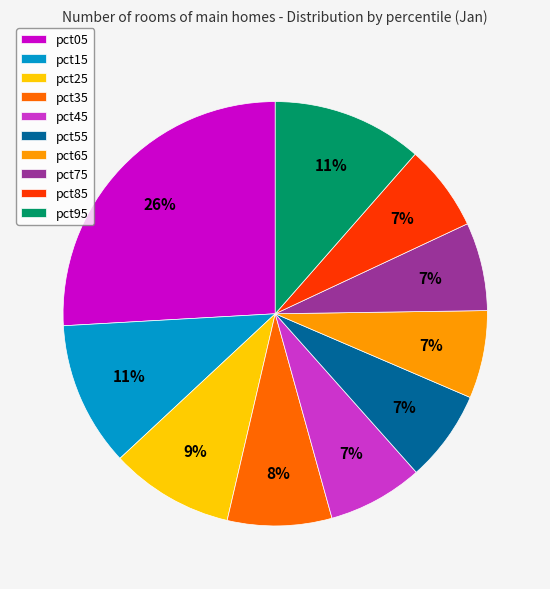

The pct05 slice represents 26% of the pie. True or false?

True